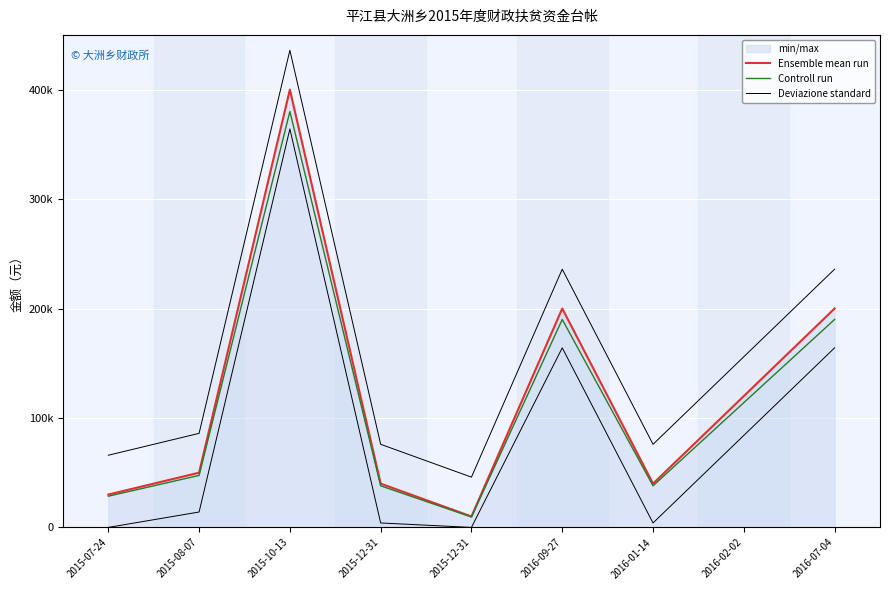

Between 2015-10-13 and 2015-07-24, which is larger?

2015-10-13